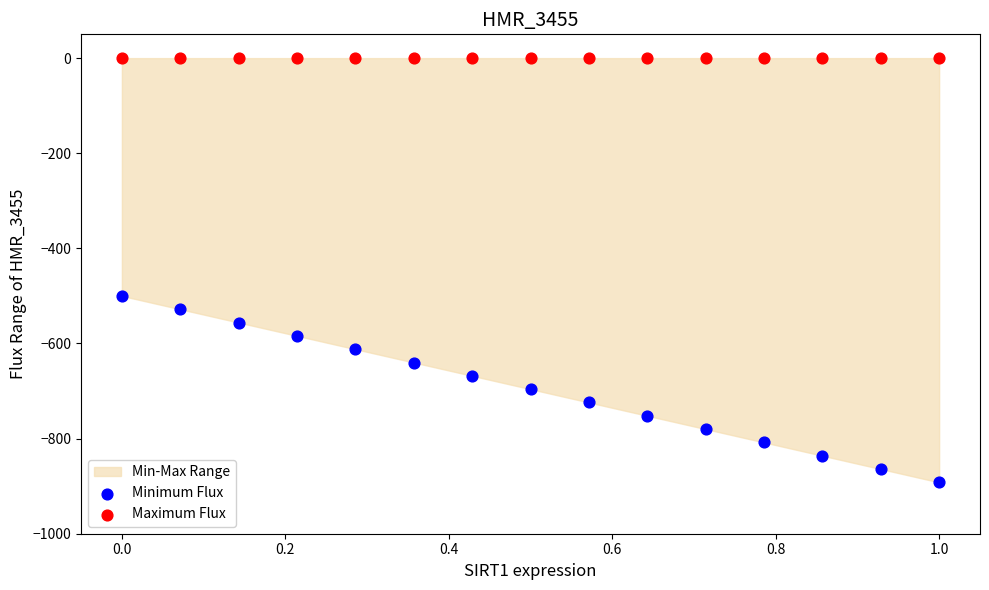

Which series reaches the maximum Y coordinate?

Maximum Flux